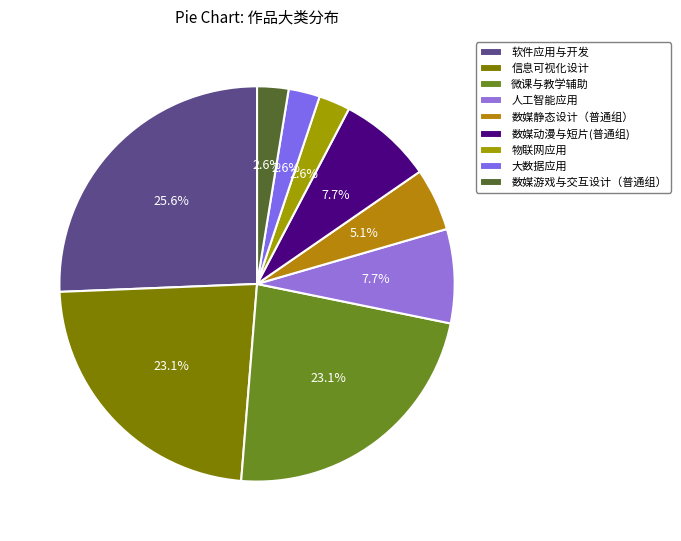

To the nearest percent, what portion does 数媒静态设计（普通组） represent?

5%